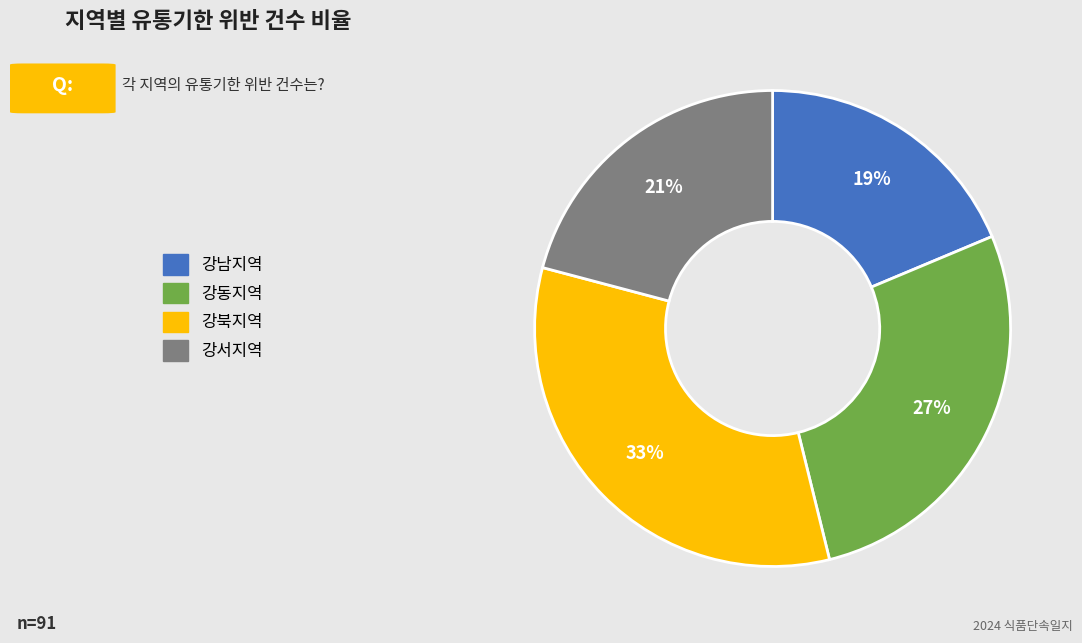

How many slices are in this pie chart?

4